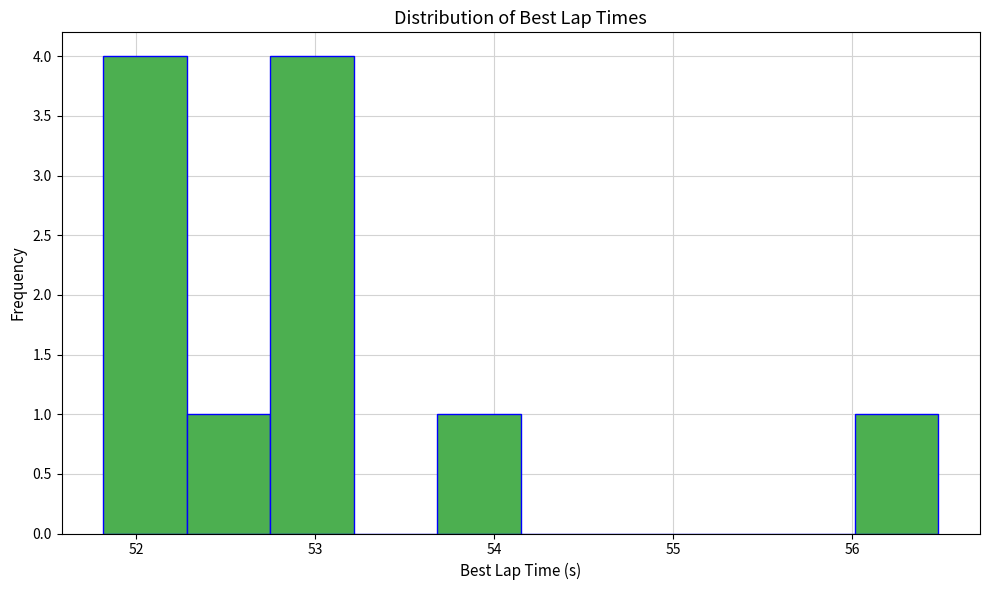

Reading left to right, list every bar in this chart as the range it spans on the x-axis followed by its height. Neither the bar edges nor the heights are printed on the chart, so give them approximately, as read against the axes.

51.8 to 52.3: 4
52.3 to 52.7: 1
52.7 to 53.2: 4
53.2 to 53.7: 0
53.7 to 54.1: 1
54.1 to 54.6: 0
54.6 to 55.1: 0
55.1 to 55.5: 0
55.5 to 56.0: 0
56.0 to 56.5: 1